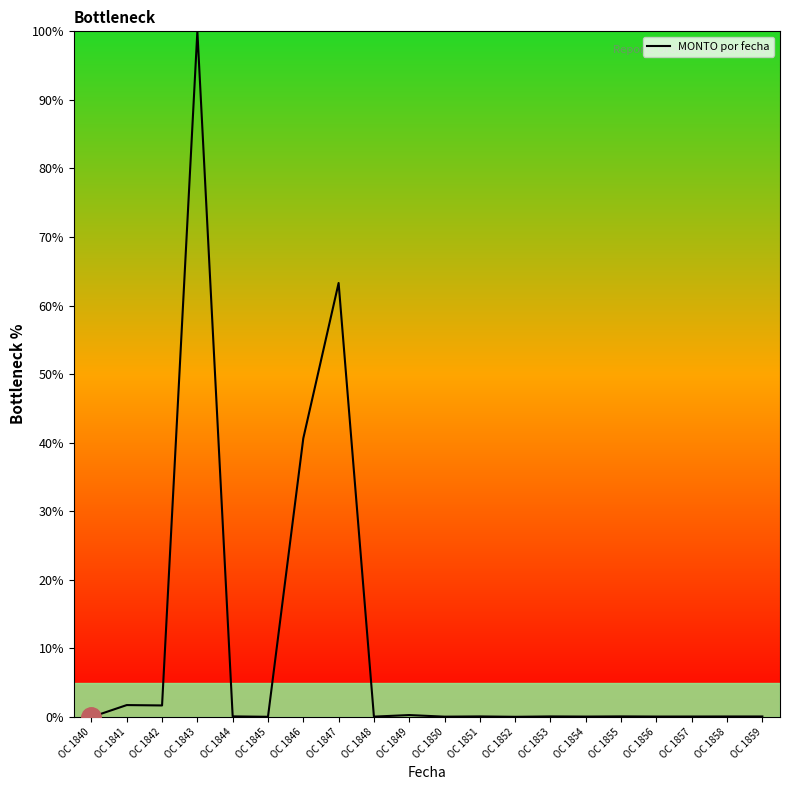

Which category has the highest value across all series?

OC 1843